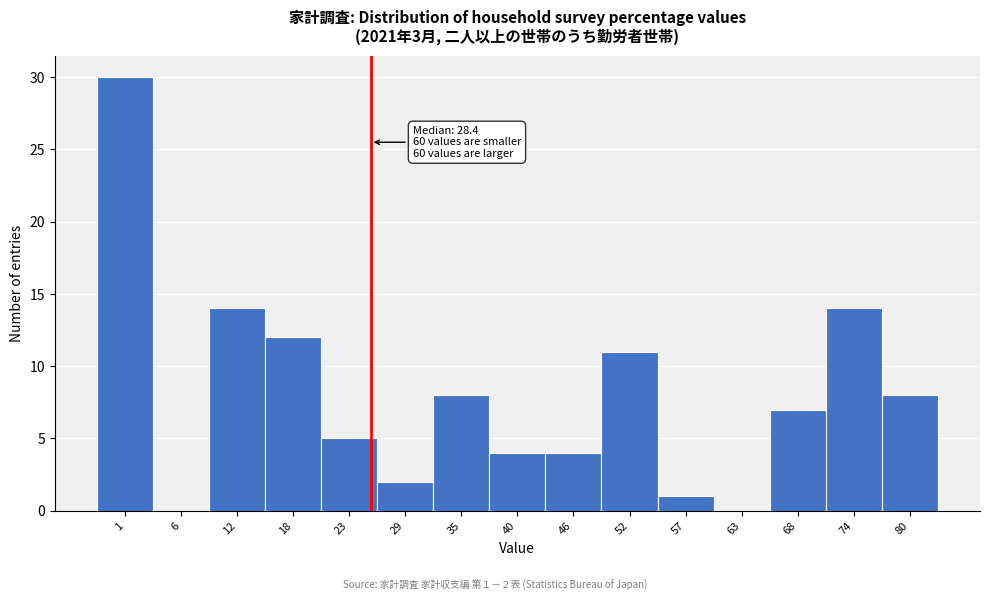

Reading right to left, transcribe all the data shown in this chart.

80=8	74=14	68=7	63=0	57=1	52=11	46=4	40=4	35=8	29=2	23=5	18=12	12=14	6=0	1=30